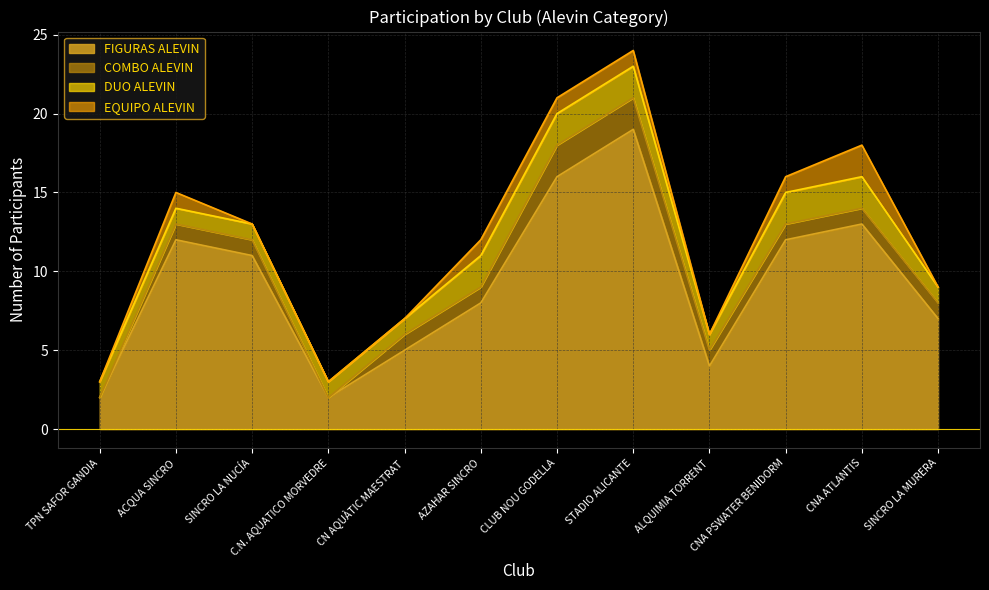

Reading left to right, extract all data points from this chart.

FIGURAS ALEVIN: TPN SAFOR GANDIA=2	ACQUA SINCRO=12	SINCRO LA NUCÍA=11	C.N. AQUATICO MORVEDRE=2	CN AQUÀTIC MAESTRAT=5	AZAHAR SINCRO=8	CLUB NOU GODELLA=16	STADIO ALICANTE=19	ALQUIMIA TORRENT=4	CNA PSWATER BENIDORM=12	CNA ATLANTIS=13	SINCRO LA MURERA=7
COMBO ALEVIN: TPN SAFOR GANDIA=0	ACQUA SINCRO=1	SINCRO LA NUCÍA=1	C.N. AQUATICO MORVEDRE=0	CN AQUÀTIC MAESTRAT=1	AZAHAR SINCRO=1	CLUB NOU GODELLA=2	STADIO ALICANTE=2	ALQUIMIA TORRENT=1	CNA PSWATER BENIDORM=1	CNA ATLANTIS=1	SINCRO LA MURERA=1
DUO ALEVIN: TPN SAFOR GANDIA=1	ACQUA SINCRO=1	SINCRO LA NUCÍA=1	C.N. AQUATICO MORVEDRE=1	CN AQUÀTIC MAESTRAT=1	AZAHAR SINCRO=2	CLUB NOU GODELLA=2	STADIO ALICANTE=2	ALQUIMIA TORRENT=1	CNA PSWATER BENIDORM=2	CNA ATLANTIS=2	SINCRO LA MURERA=1
EQUIPO ALEVIN: TPN SAFOR GANDIA=0	ACQUA SINCRO=1	SINCRO LA NUCÍA=0	C.N. AQUATICO MORVEDRE=0	CN AQUÀTIC MAESTRAT=0	AZAHAR SINCRO=1	CLUB NOU GODELLA=1	STADIO ALICANTE=1	ALQUIMIA TORRENT=0	CNA PSWATER BENIDORM=1	CNA ATLANTIS=2	SINCRO LA MURERA=0